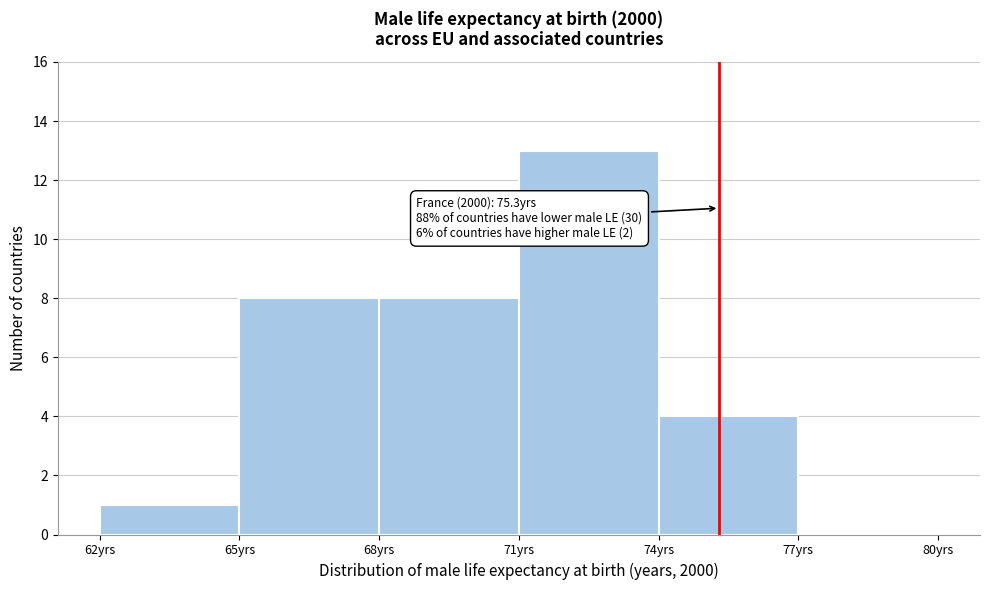

Over which range of the x-axis is the bar tallest?

71 to 74